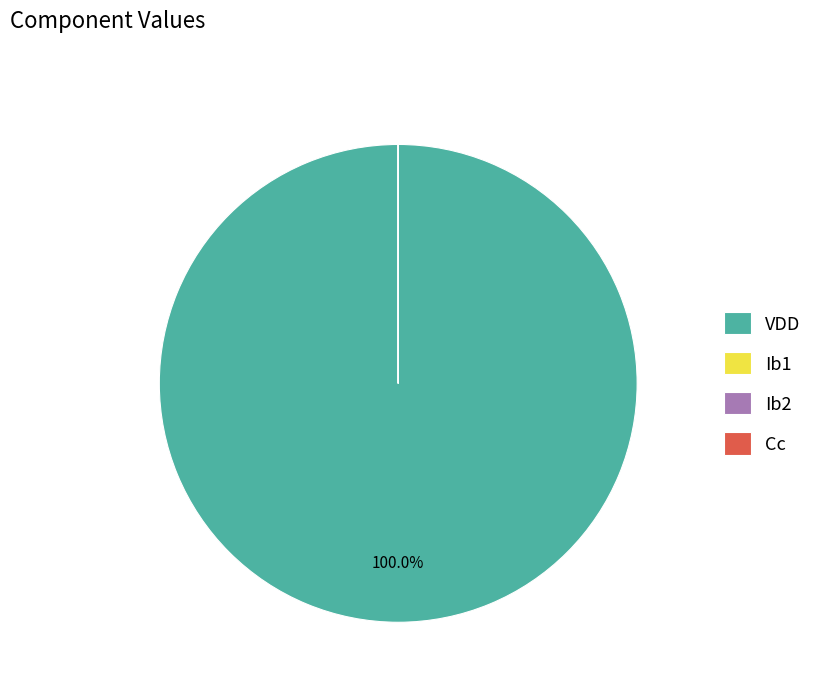

Which slice is the largest?

VDD